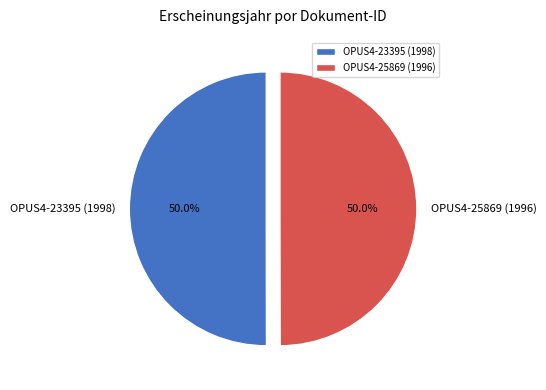

What percentage is NOT represented by OPUS4-23395 (1998)?

50.0%